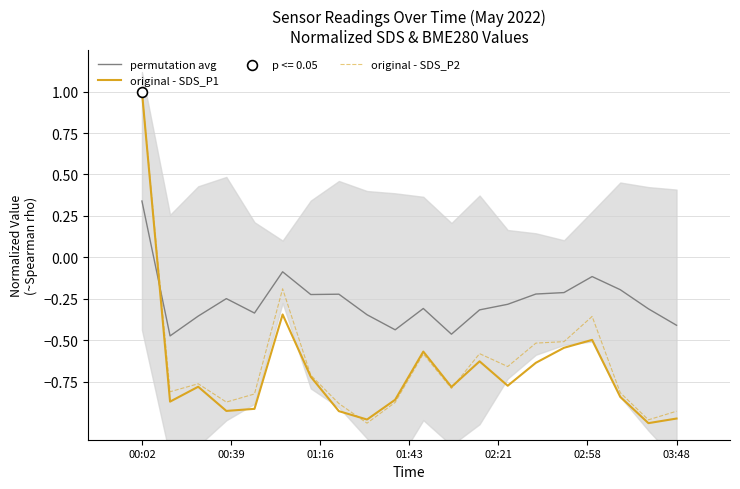

At which label does permutation avg reach its peak?

00:02